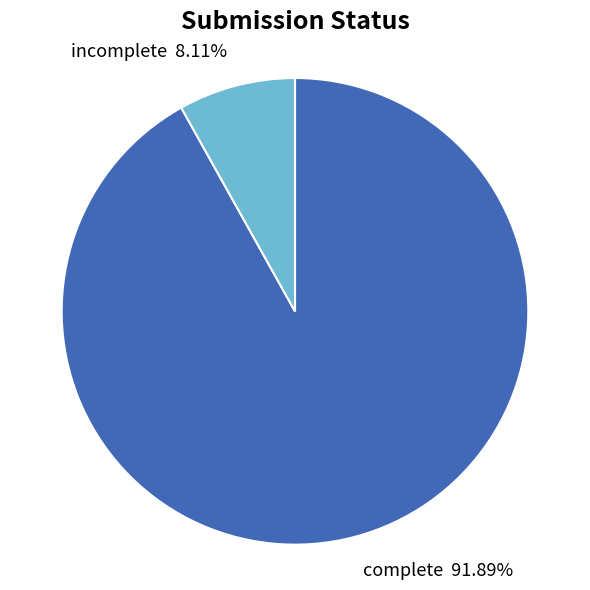

To the nearest percent, what is the combined percentage of complete and incomplete?

100%